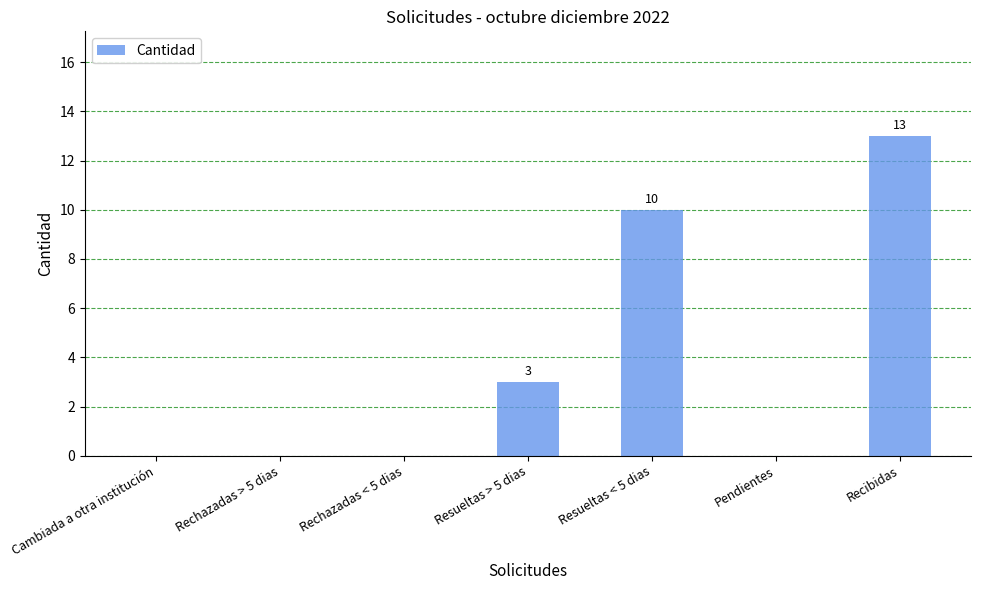

Count the number of categories in the chart.

7